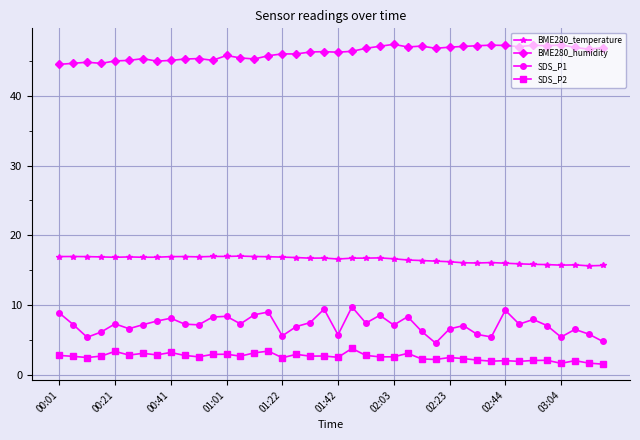

In SDS_P1, how many points are lower than both neighbors (excluding endpoints)?

12